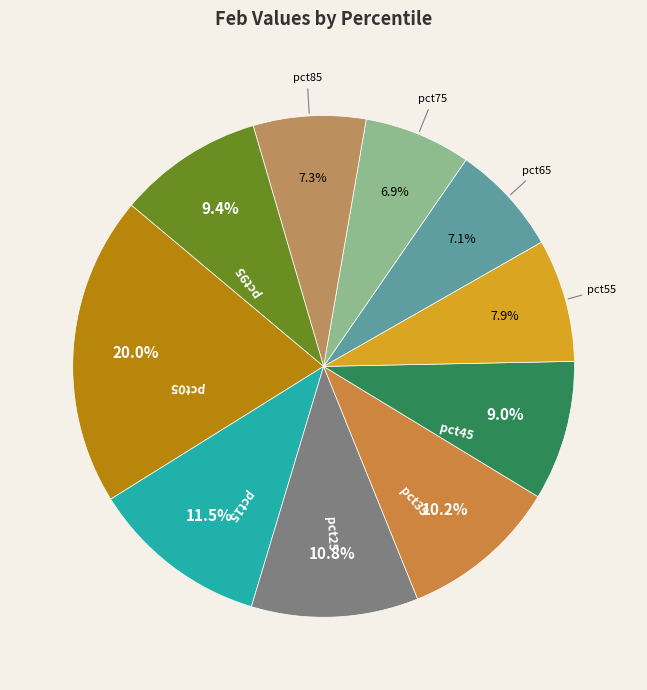

How many segments does this pie chart have?

10